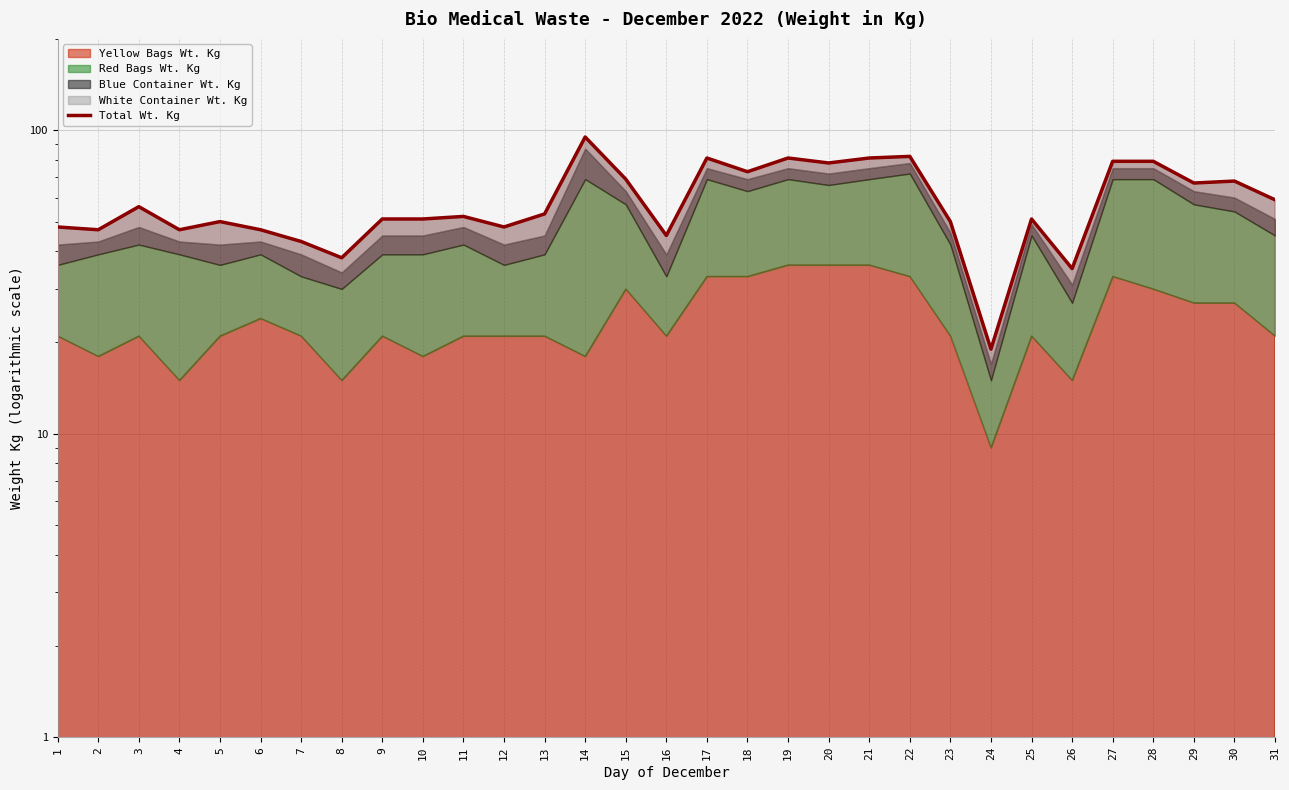

What is the difference between the second highest and second lowest values?

47